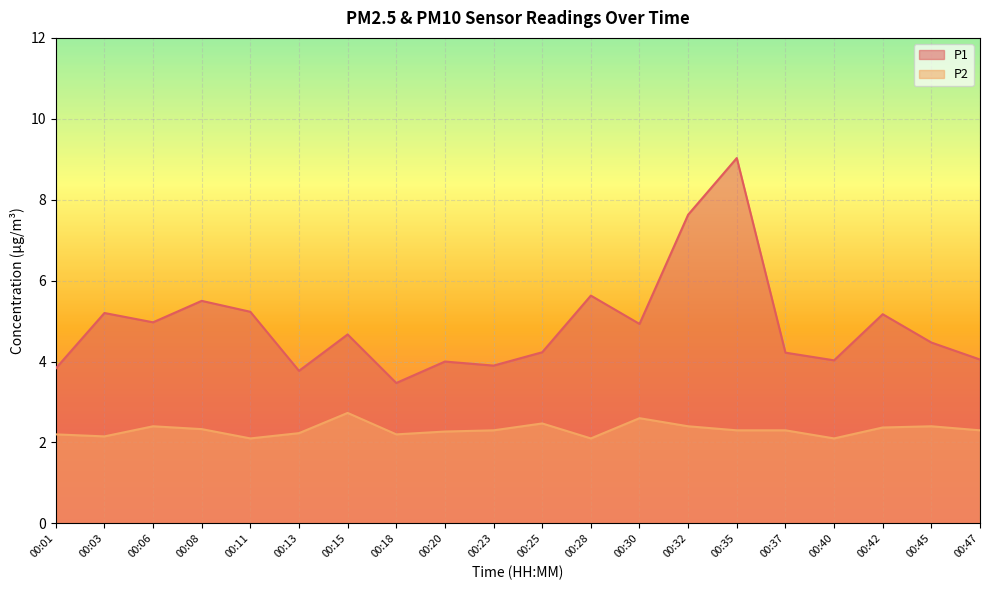

Is the value of P1 at 00:11 greater than the value of P2 at 00:11?

Yes